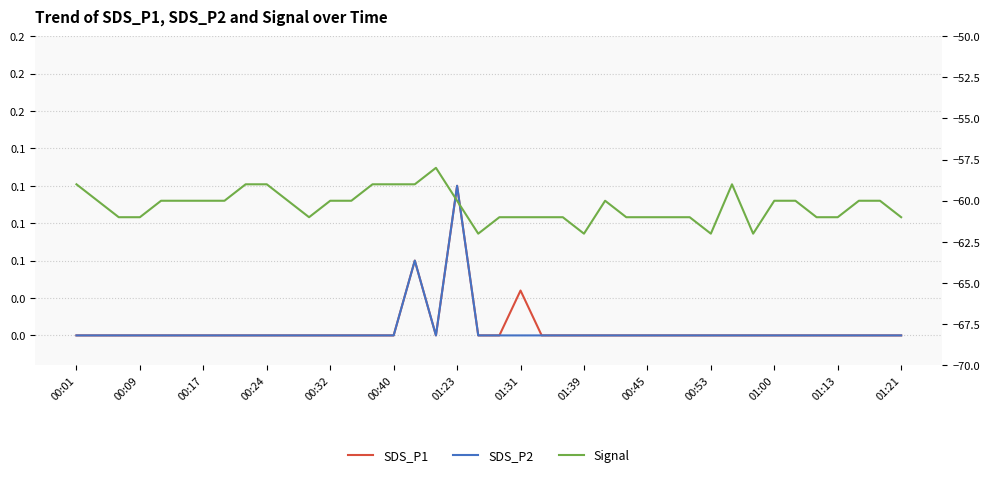

True or false: Signal and SDS_P2 cross at least once.

False